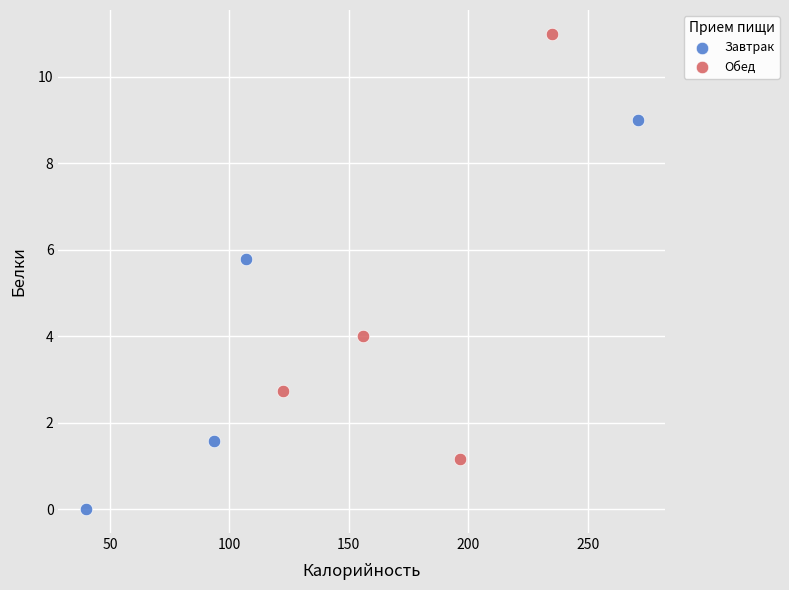

Which series contains the highest Y value?

Обед